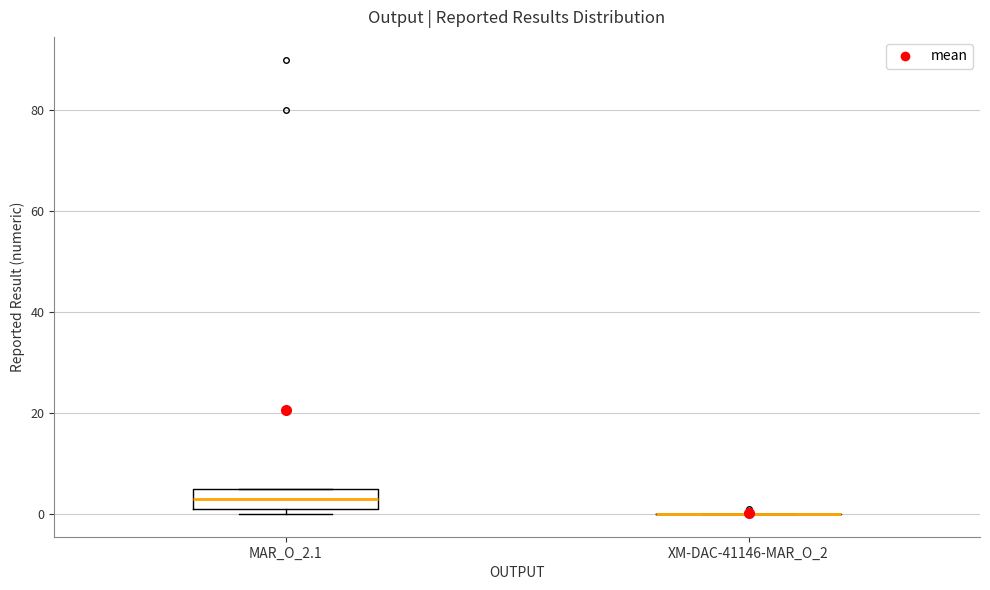

Reading left to right, read every box against the y-axis: the position of its median line, the range the box covers, and the ends of its whiskers. The values are not printed on the chart, so give them approximately, as read against the axis.

MAR_O_2.1: median 4, box 2 to 6, whiskers 0 to 6
XM-DAC-41146-MAR_O_2: box collapsed to a line at 0, whiskers 0 to 0